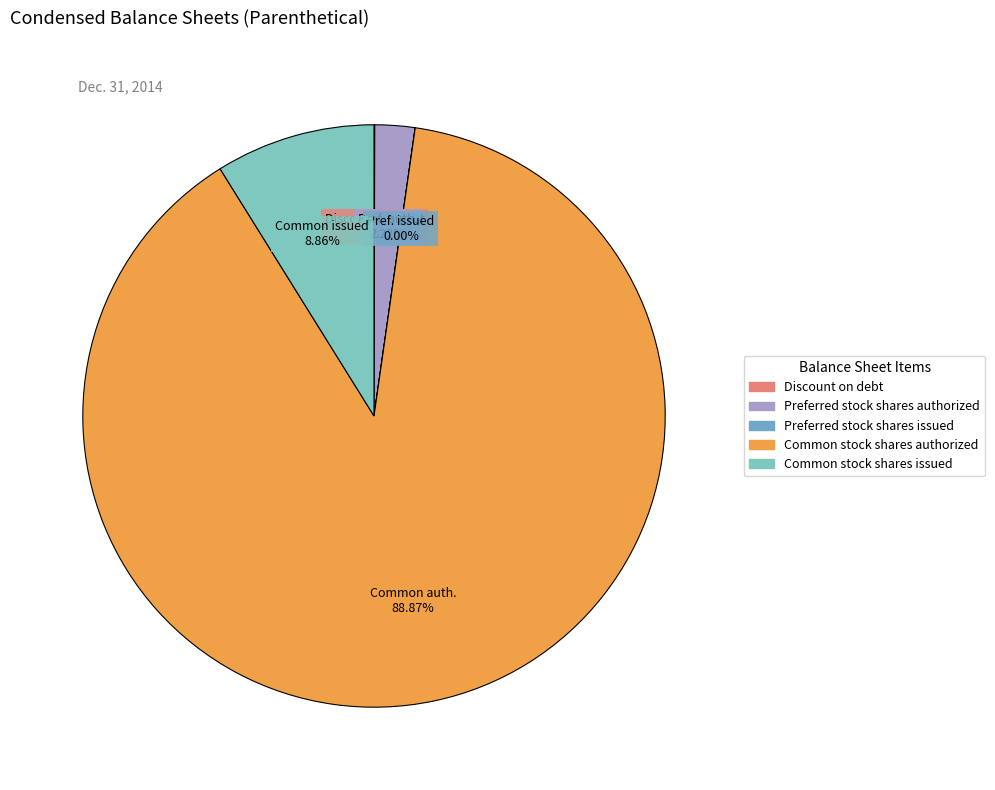

What is the largest slice in the pie chart?

Common stock shares authorized